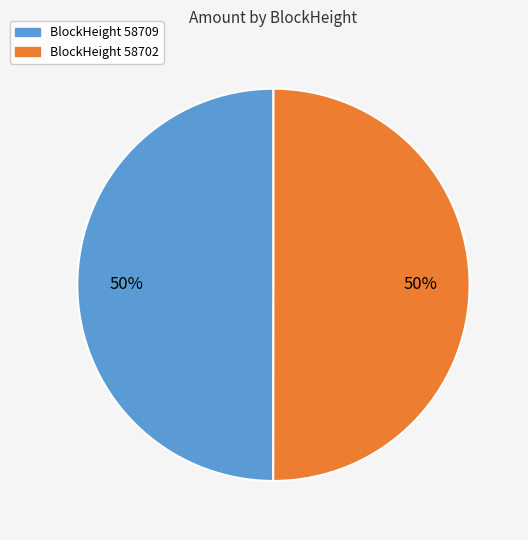

The BlockHeight 58702 slice represents 50% of the pie. True or false?

True